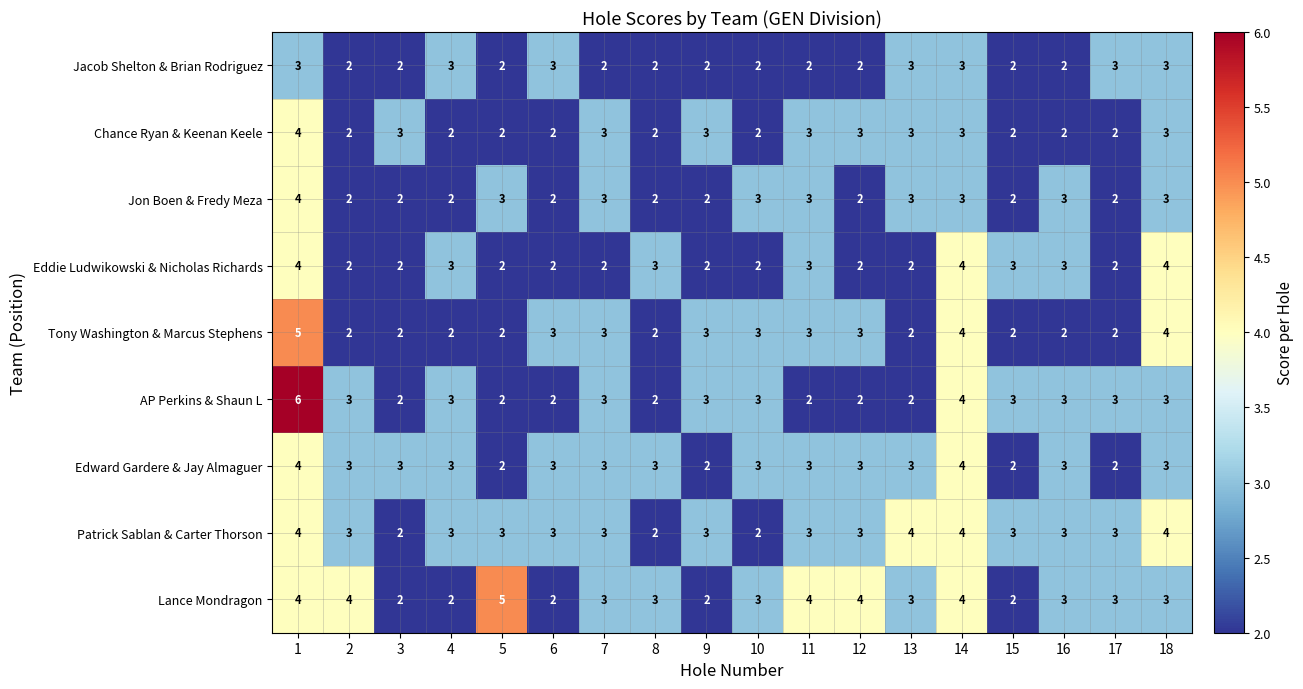

True or false: Jon Boen & Fredy Meza has a value of 4 at 11.

False